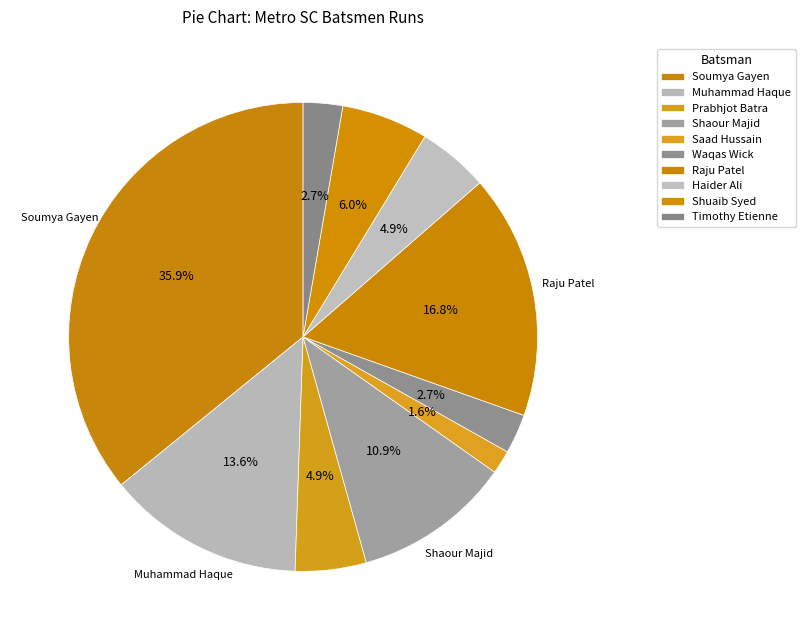

How many slices are in this pie chart?

10